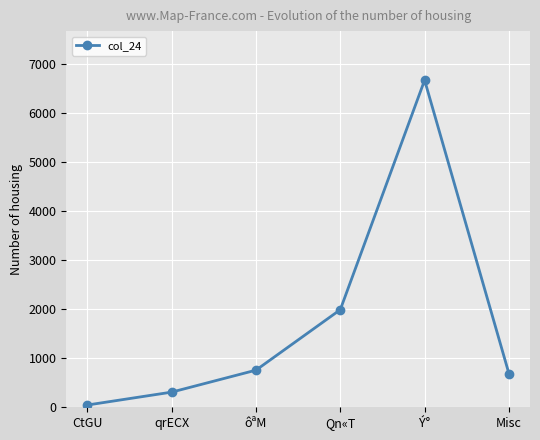

What position from the right is qrECX?

5